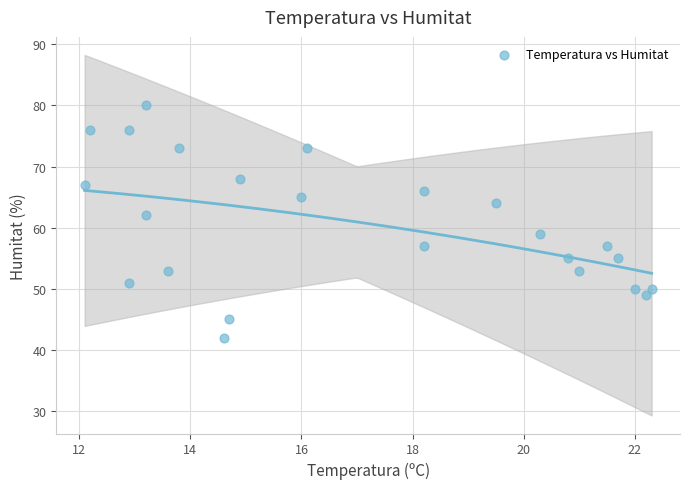

What Y value in the scatter plot is closest to 61?

62